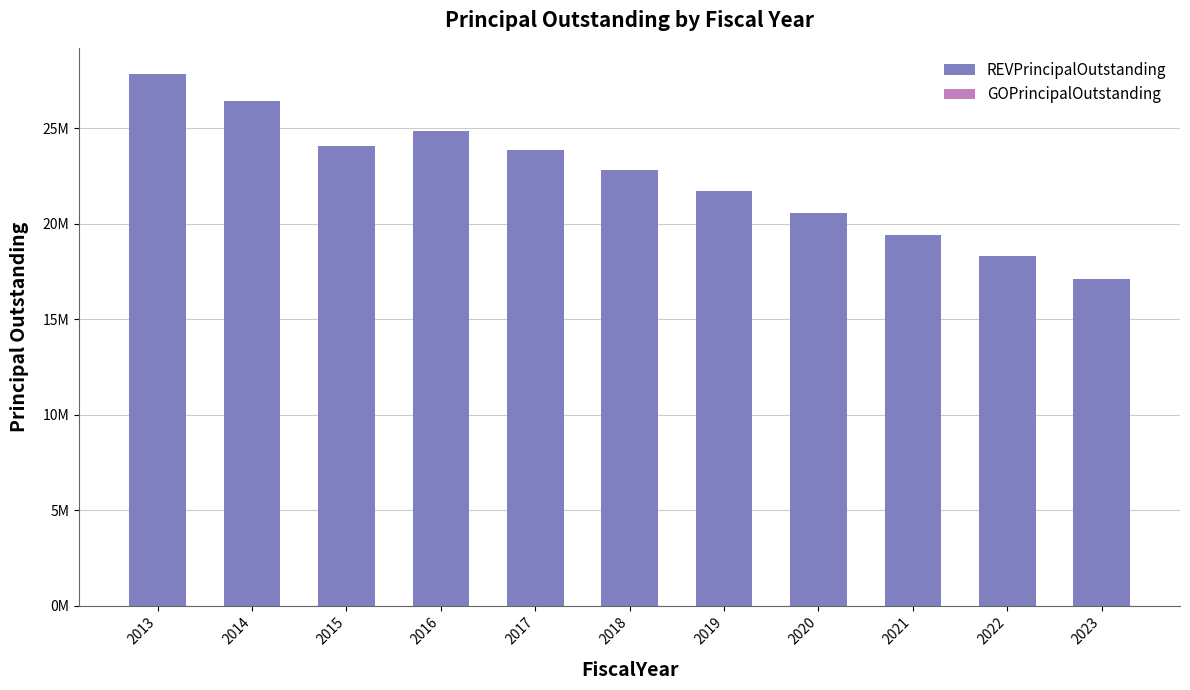

What is the greatest value displayed?

27815000